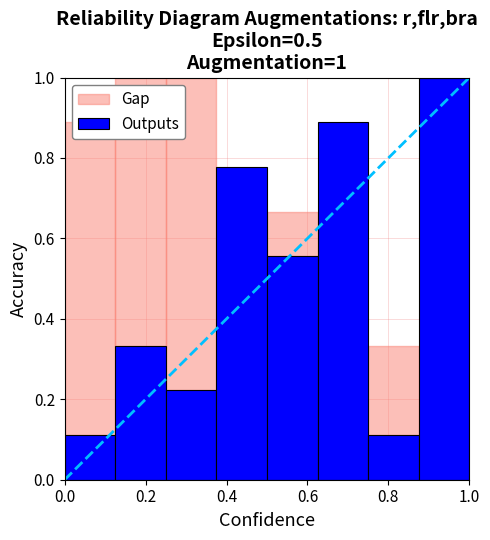

What is the average value?

0.5